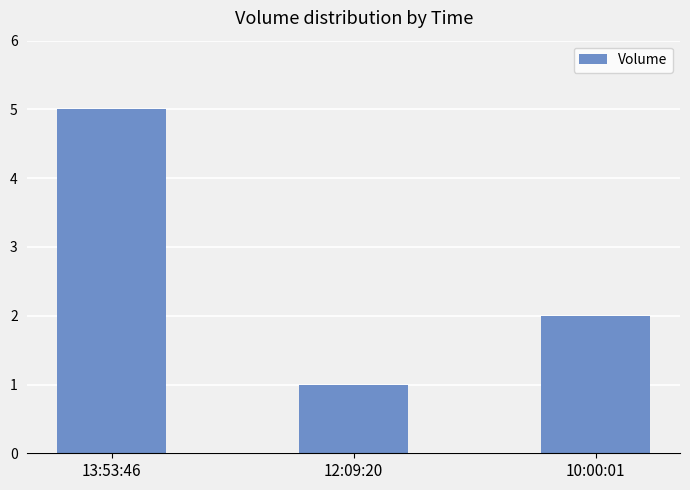

How many values are below 2?

1